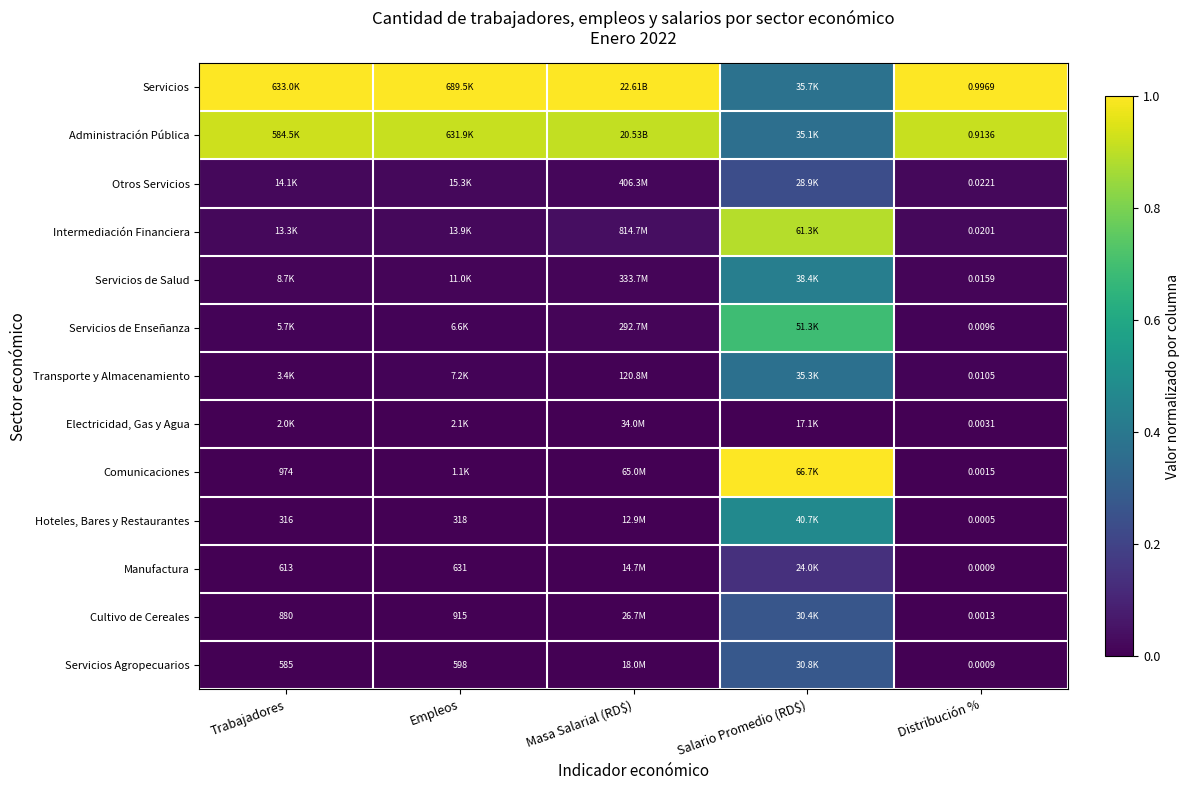

Rank the series at Salario Promedio (RD$) from highest to lowest value.

Comunicaciones, Intermediación Financiera, Servicios de Enseñanza, Hoteles, Bares y Restaurantes, Servicios de Salud, Servicios, Transporte y Almacenamiento, Administración Pública, Servicios Agropecuarios, Cultivo de Cereales, Otros Servicios, Manufactura, Electricidad, Gas y Agua